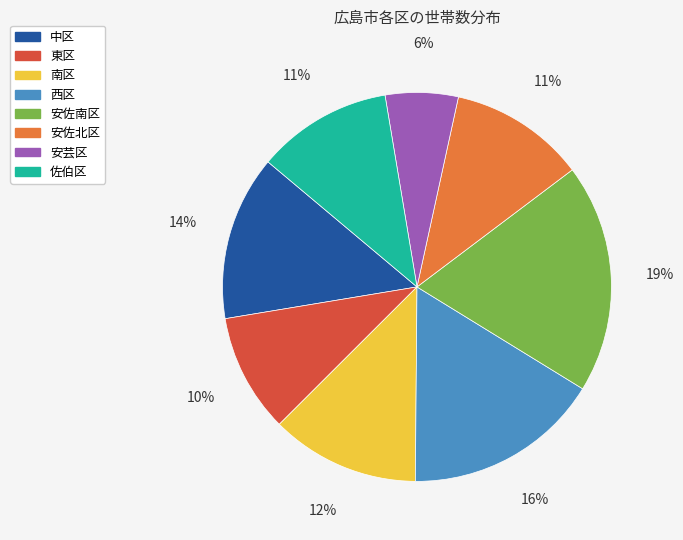

Count the number of slices in the pie.

8